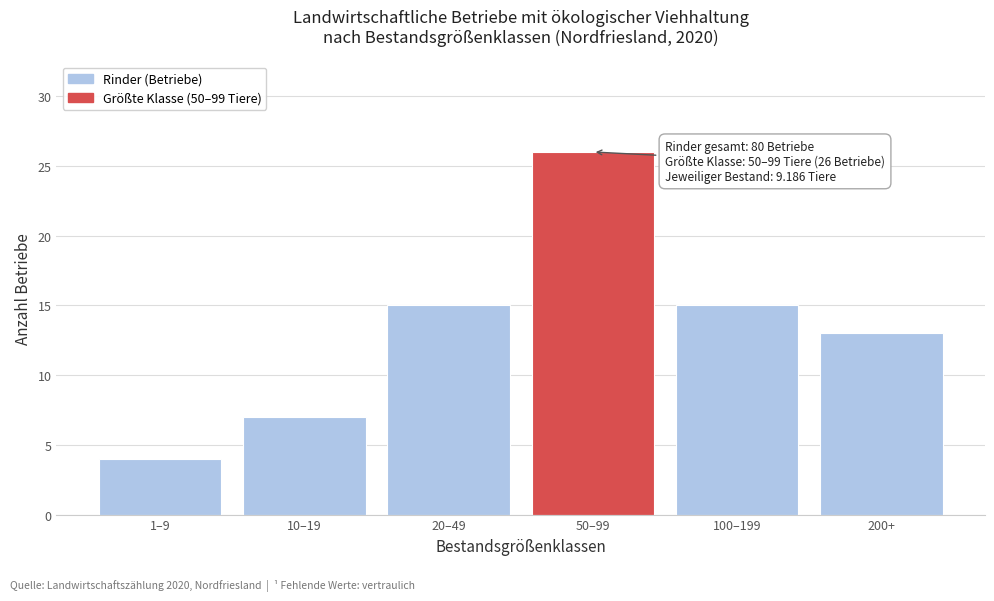

Reading right to left, what are all the values shown in this chart?

200+=13	100–199=15	50–99=26	20–49=15	10–19=7	1–9=4